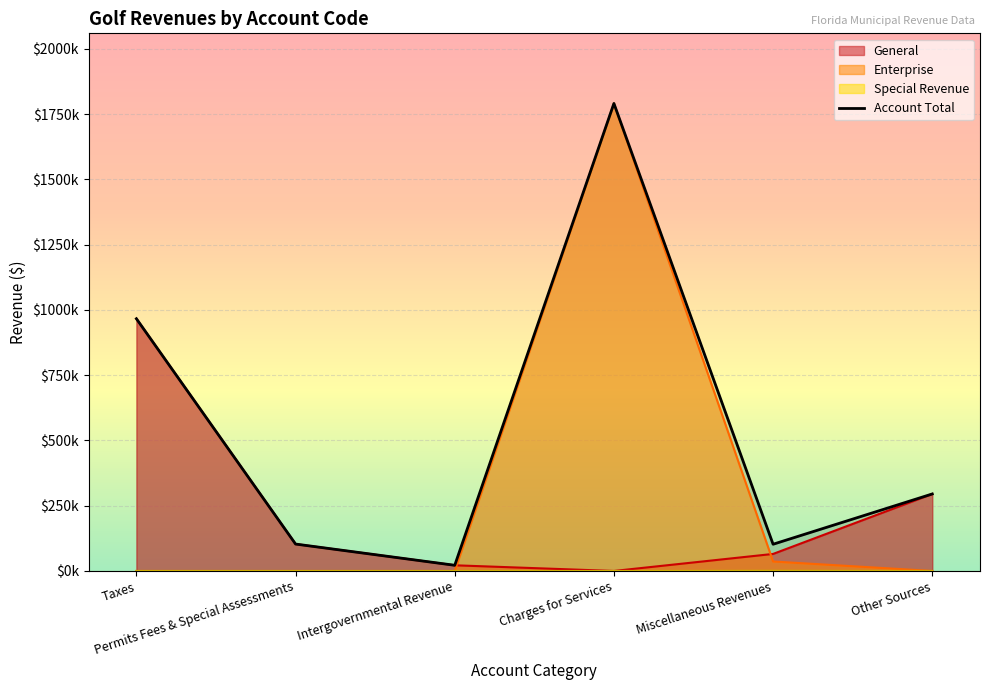

List the labels in order of value, smallest first.

Intergovernmental Revenue, Miscellaneous Revenues, Permits Fees & Special Assessments, Other Sources, Taxes, Charges for Services